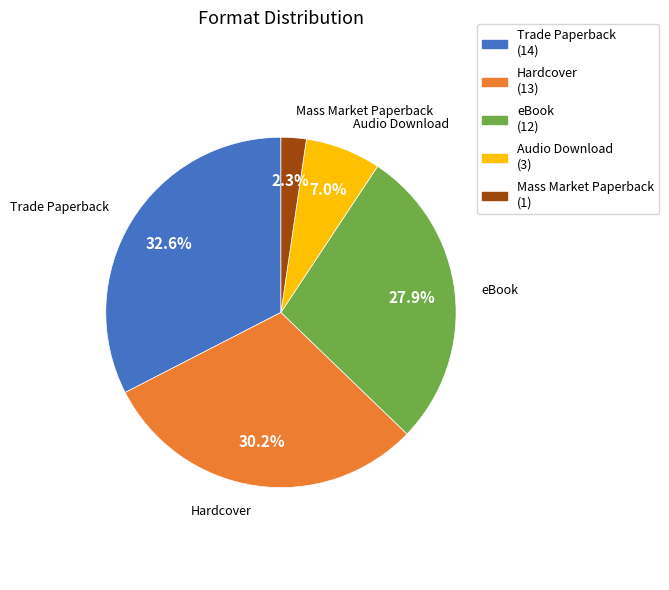

Rank the categories by value from lowest to highest.

Mass Market Paperback, Audio Download, eBook, Hardcover, Trade Paperback